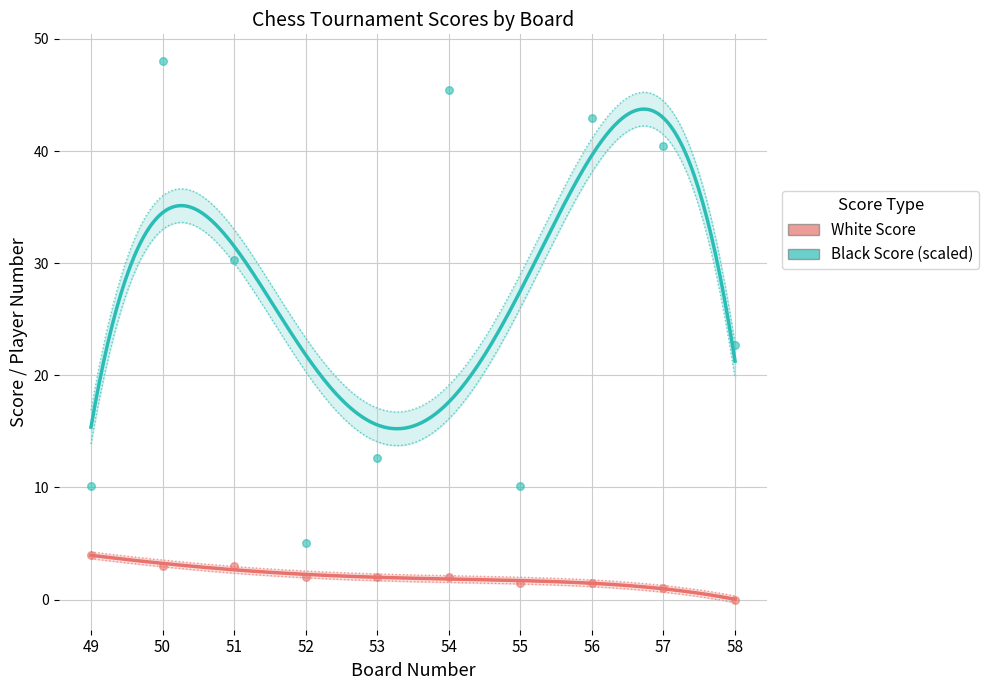

Which series has the largest total across all categories?

Black Score